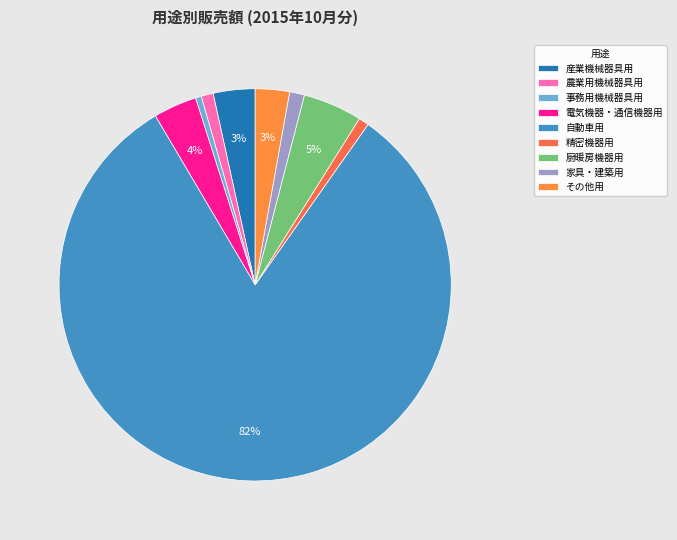

Is there a majority slice in this chart?

Yes